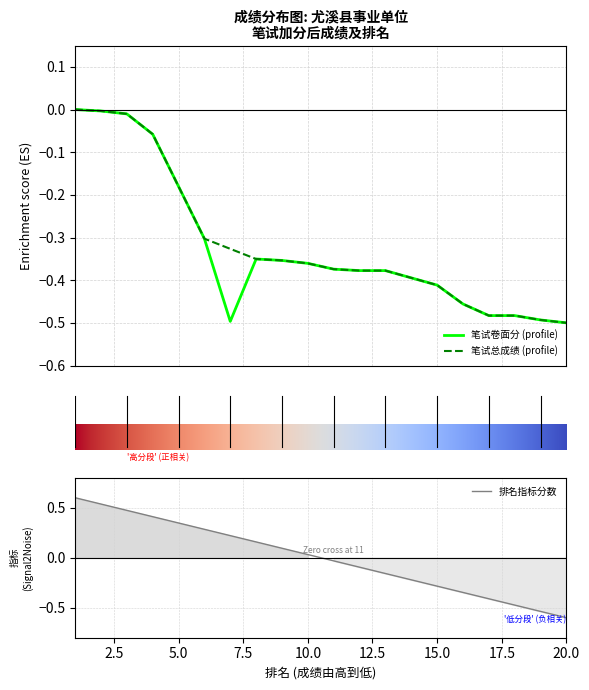

List the labels in order of 笔试卷面分 value, largest first.

1, 2, 3, 4, 5, 6, 8, 9, 10, 11, 12, 13, 14, 15, 16, 17, 18, 19, 7, 20